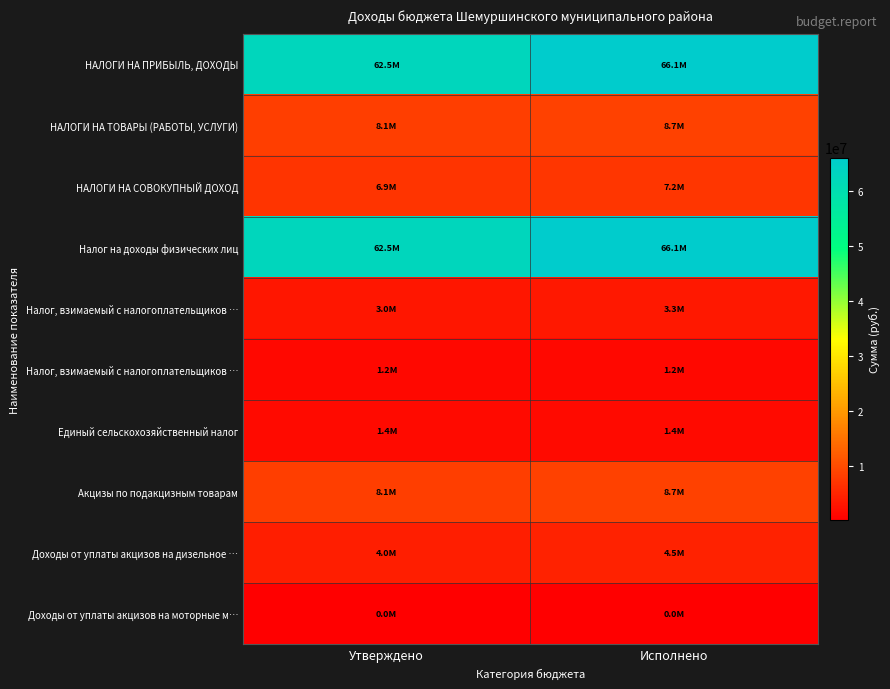

What is the minimum value shown in the chart?

25000.0